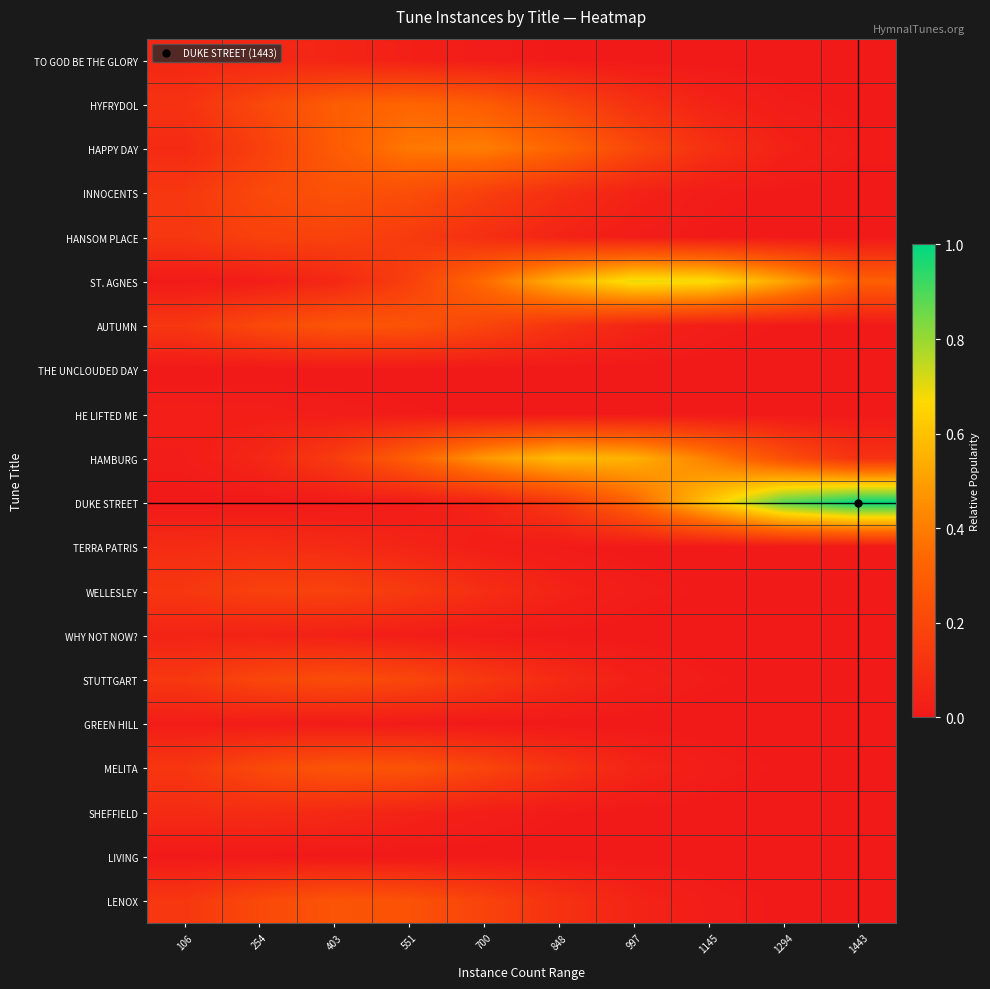

Which label corresponds to the smallest value in the chart?

106